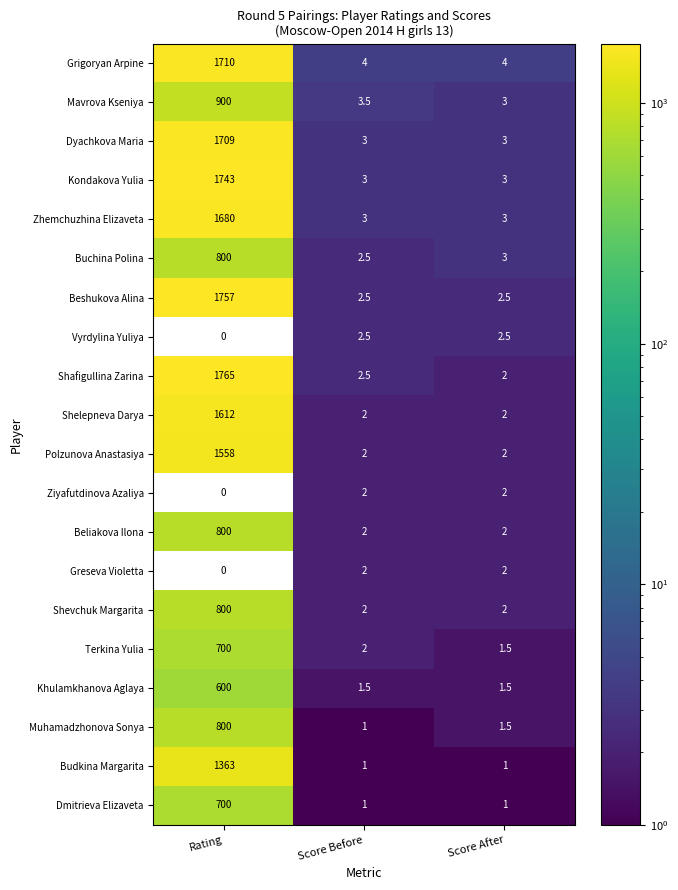

Is it true that Shevchuk Margarita equals 2.0 at Score Before?

True